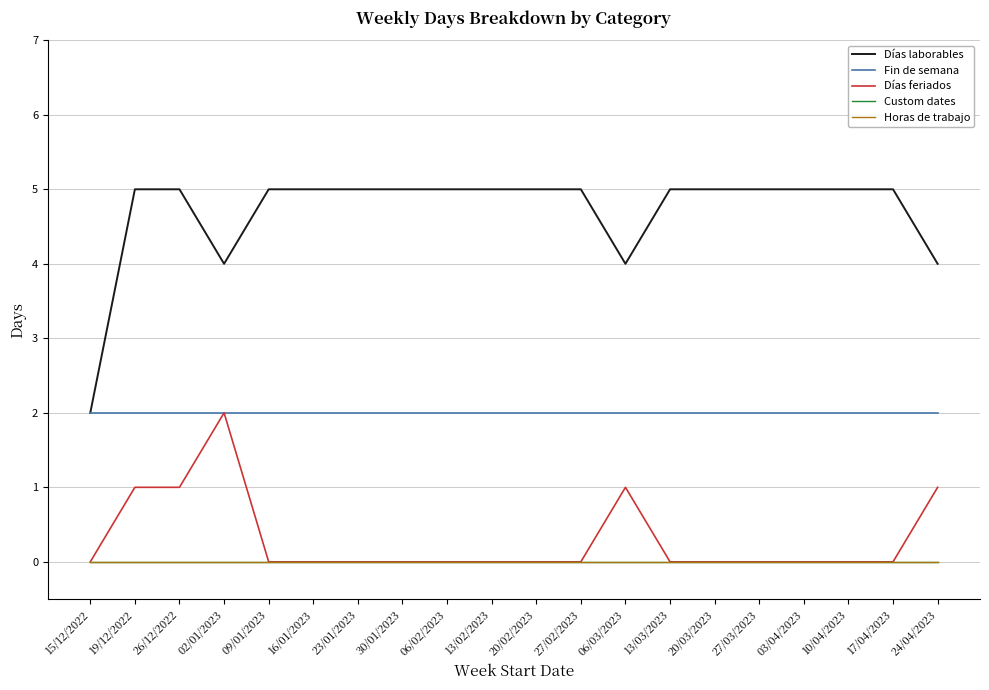

True or false: Horas de trabajo and Fin de semana intersect in this chart.

False